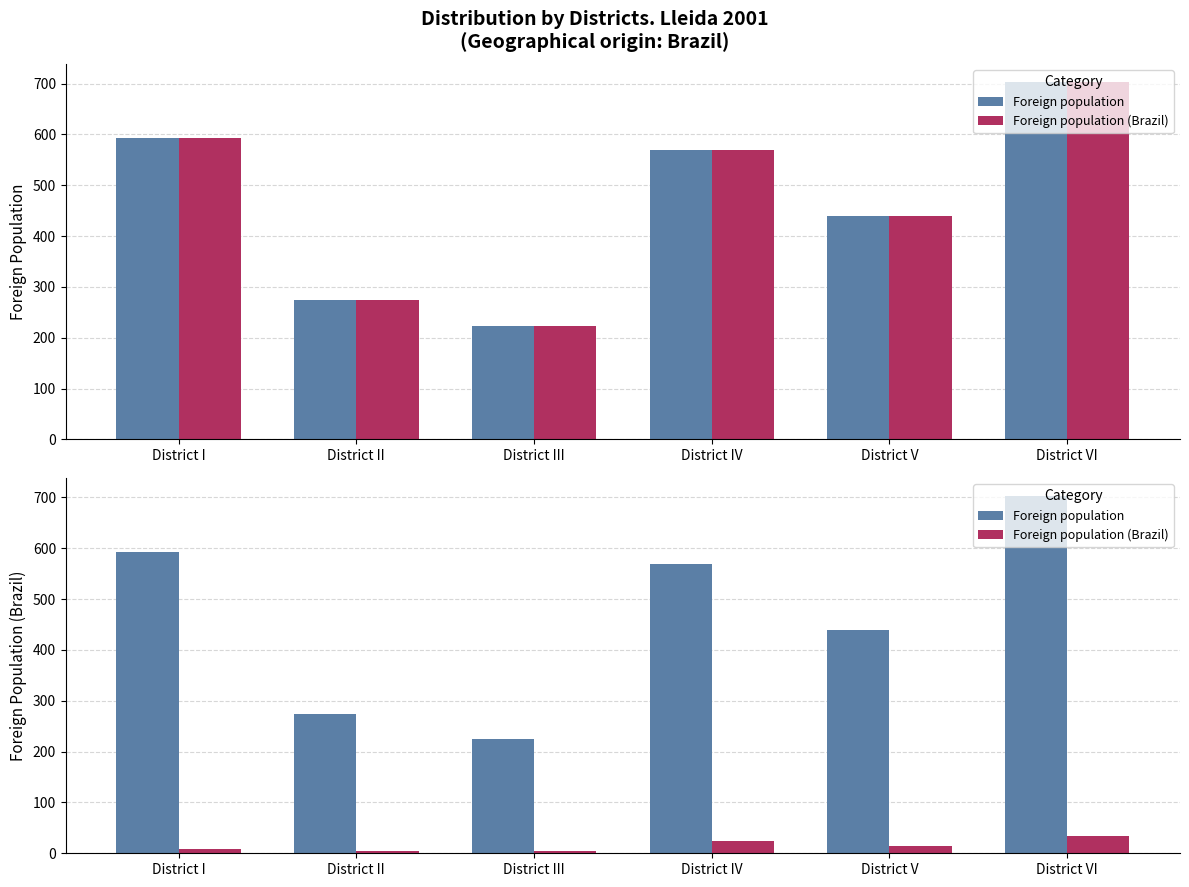

Which category has the lowest value in the Foreign population series?

District III